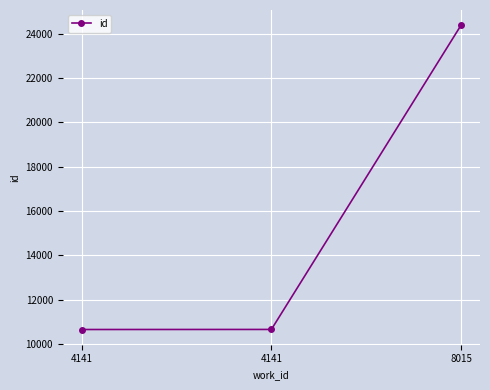

What value does the data have at 8015, to the nearest 50?

24400